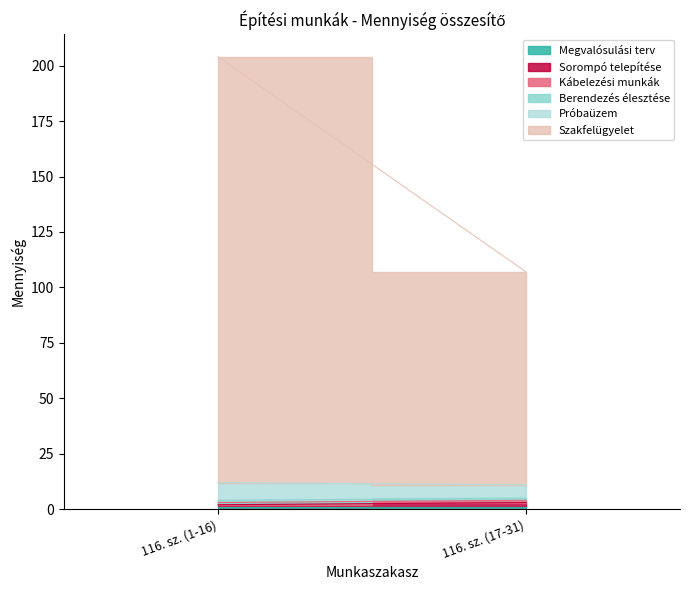

What position from the right is 116. sz. (17-31)?

1